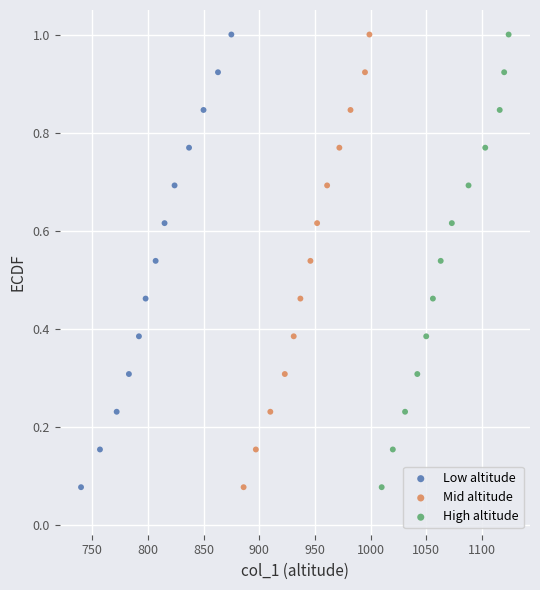

What are all the series names shown in the legend?

Low altitude, Mid altitude, High altitude